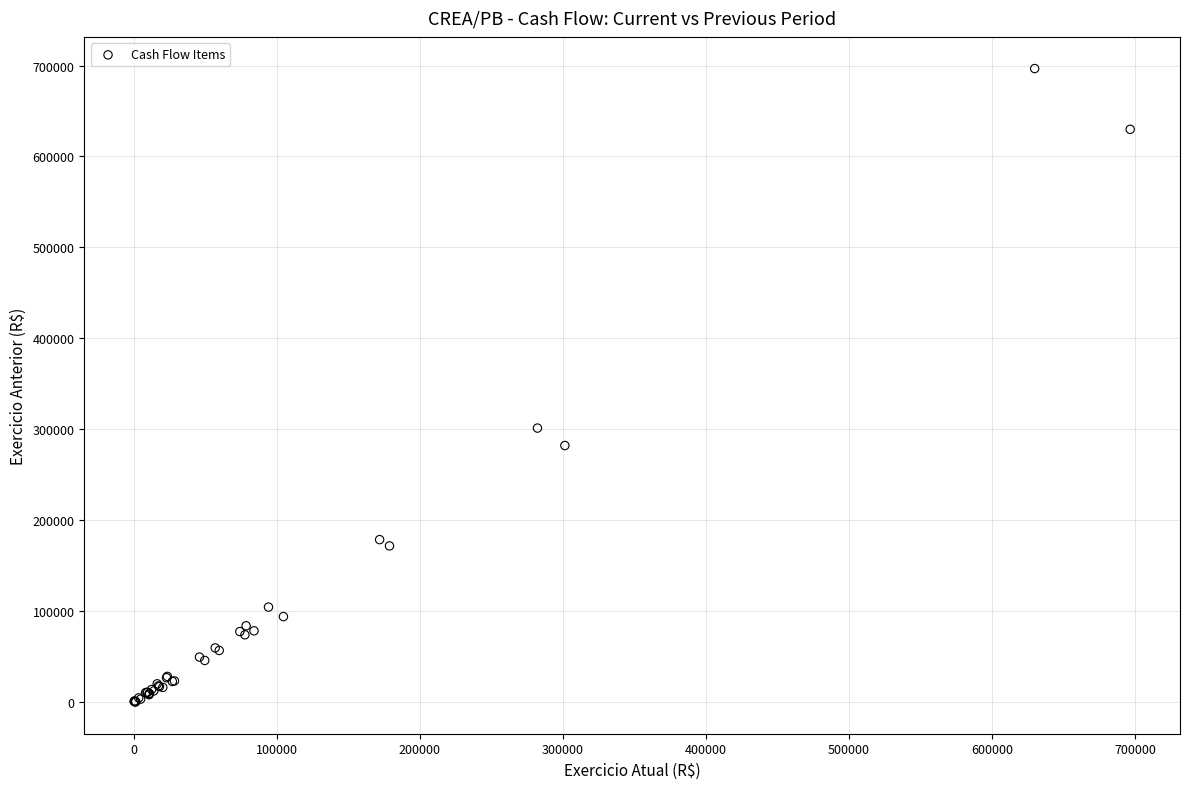

What Y value in the scatter plot is closest to 348431?

301398.9